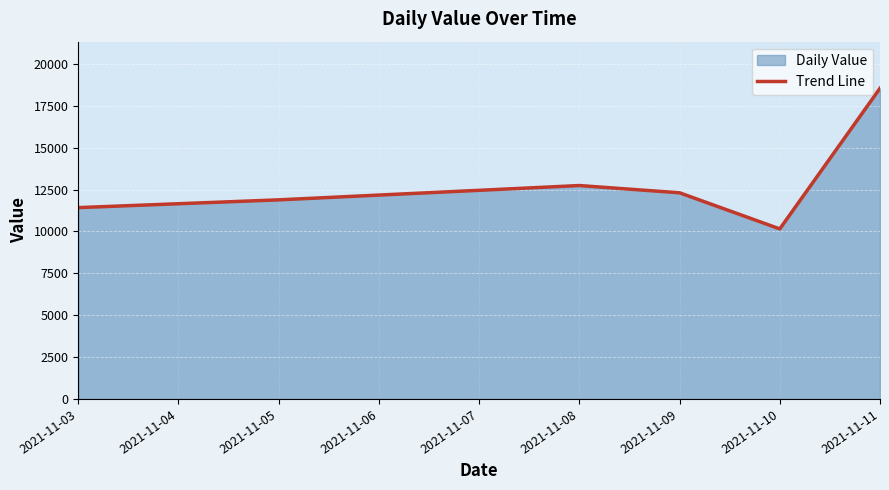

Reading left to right, extract all data points from this chart.

11422.9	11886.7	12741.0	12308.1	10152.5	18548.9